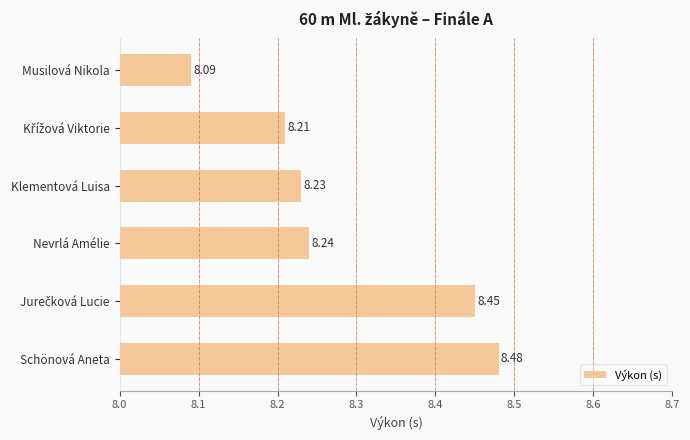

Where is the data nearest to the value 8?

Musilová Nikola